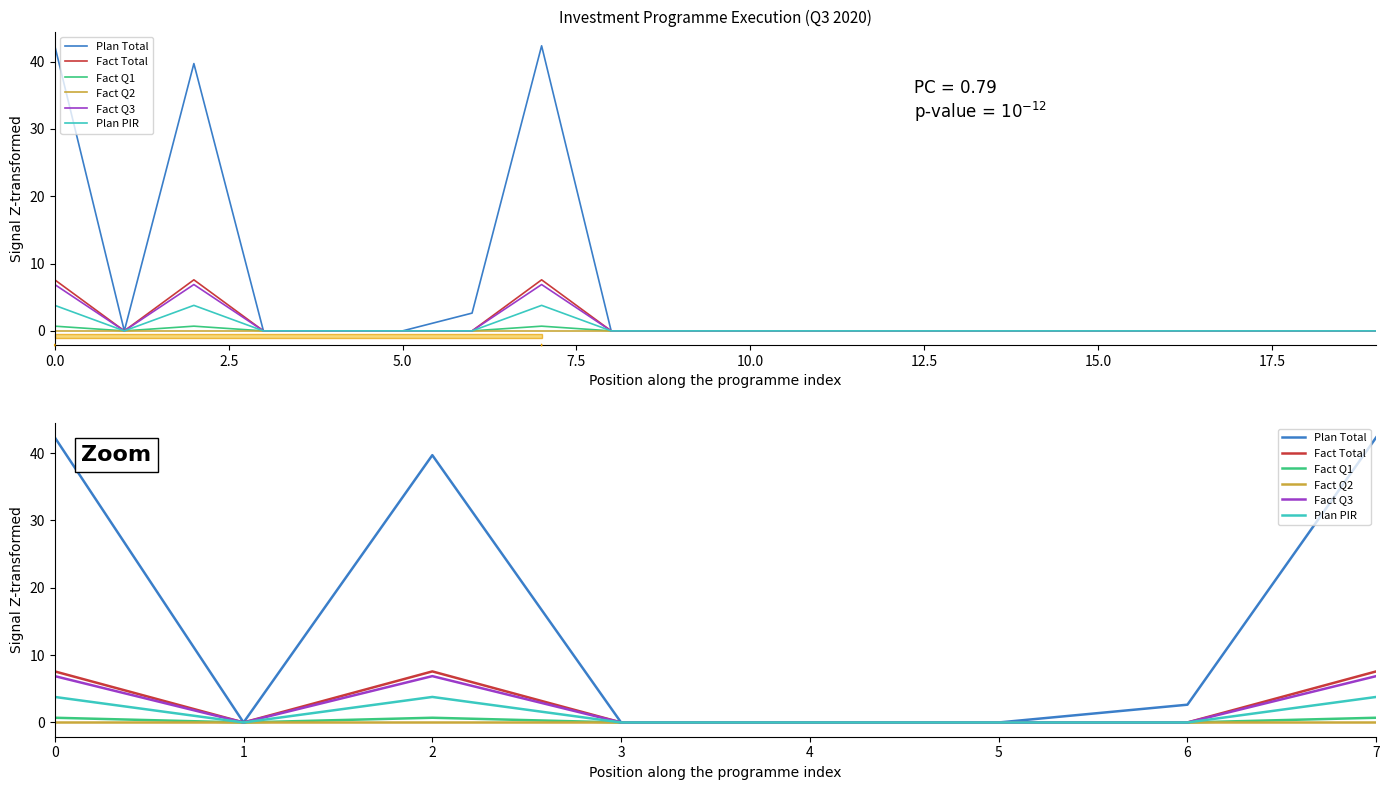

Rank the series at 0.0 from lowest to highest value.

Fact Q2, Fact Q1, Plan PIR, Fact Q3, Fact Total, Plan Total